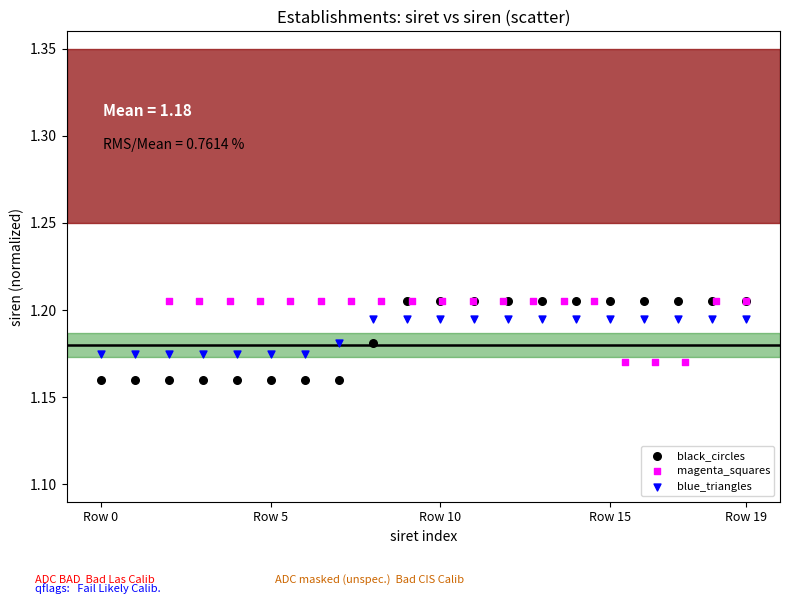

Which series reaches the minimum Y coordinate?

black_circles